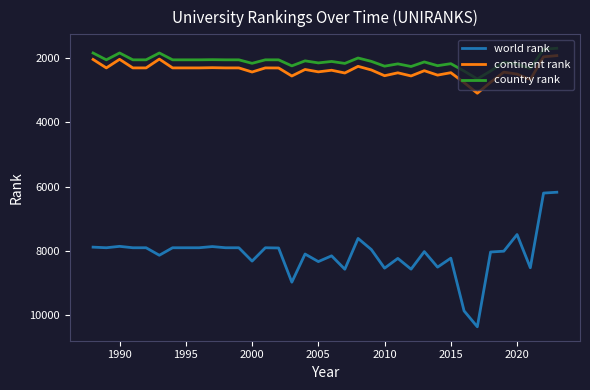

How many lines are shown in the chart?

3